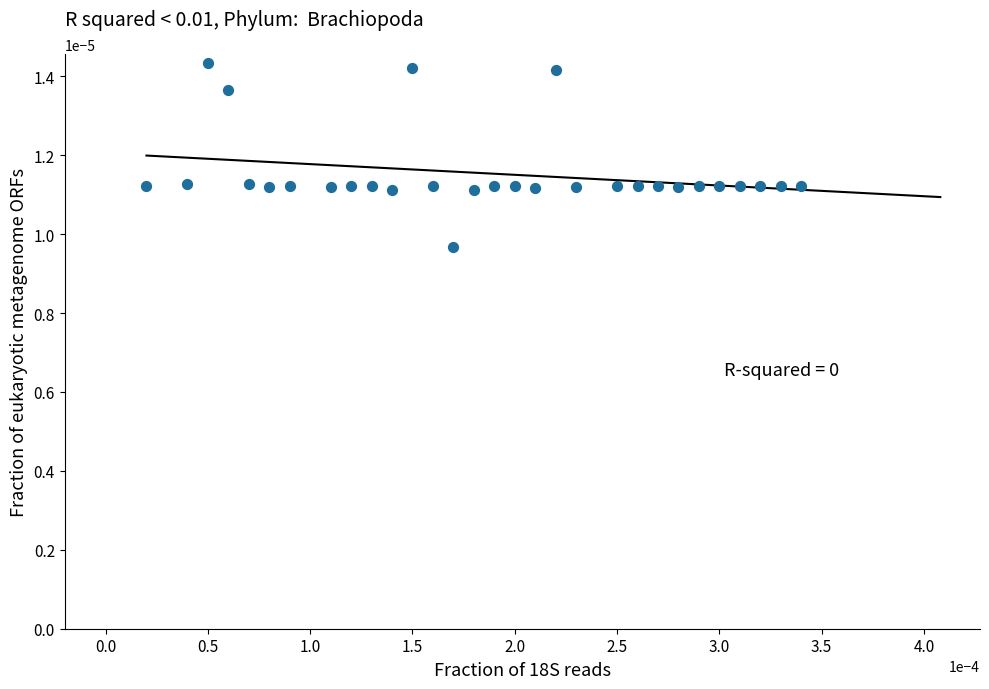

How many data points are displayed?

30